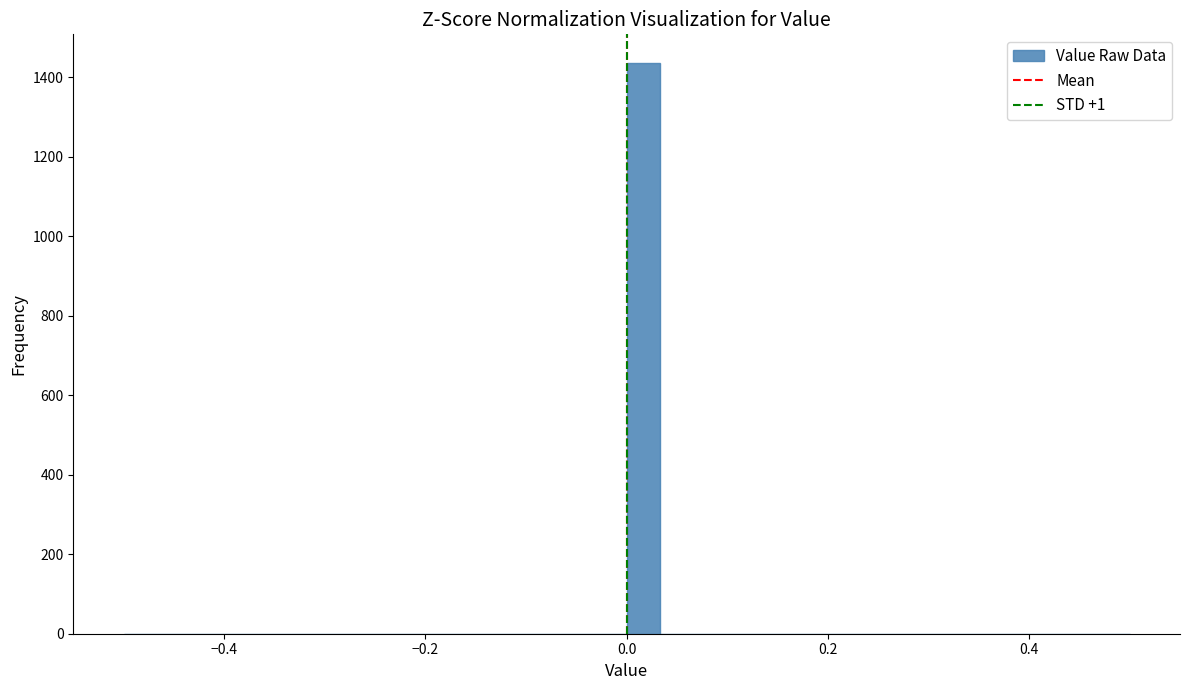

Read against the x-axis, roughly where is the centre of the tallest bar?

0.02